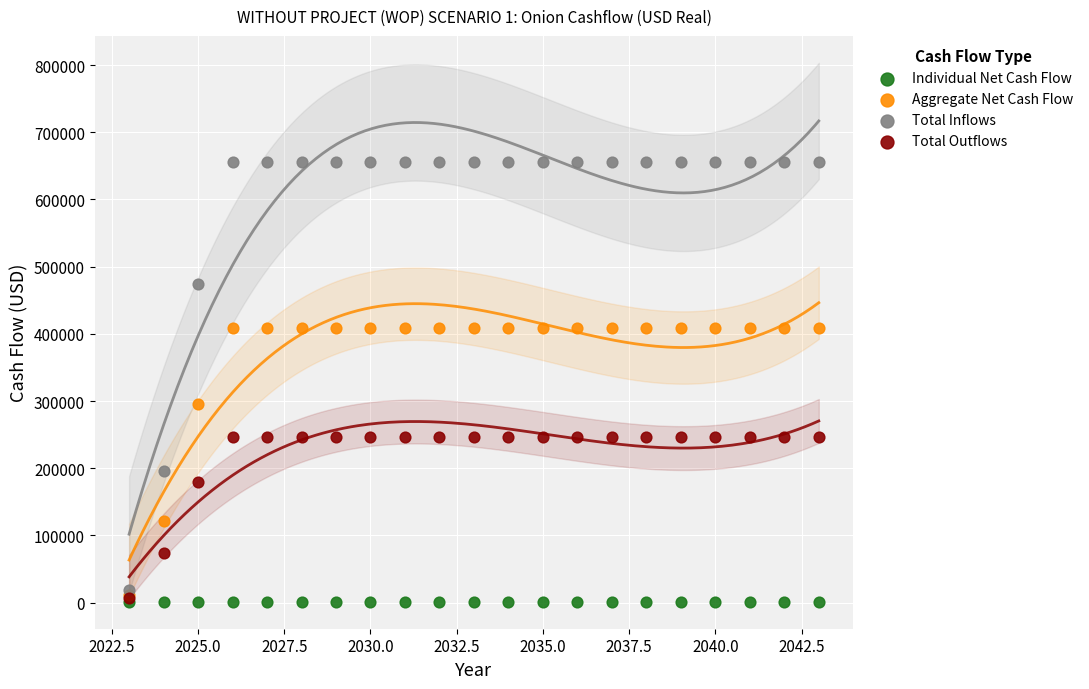

Across all series, what Y value is closest to 328280?

295315.9